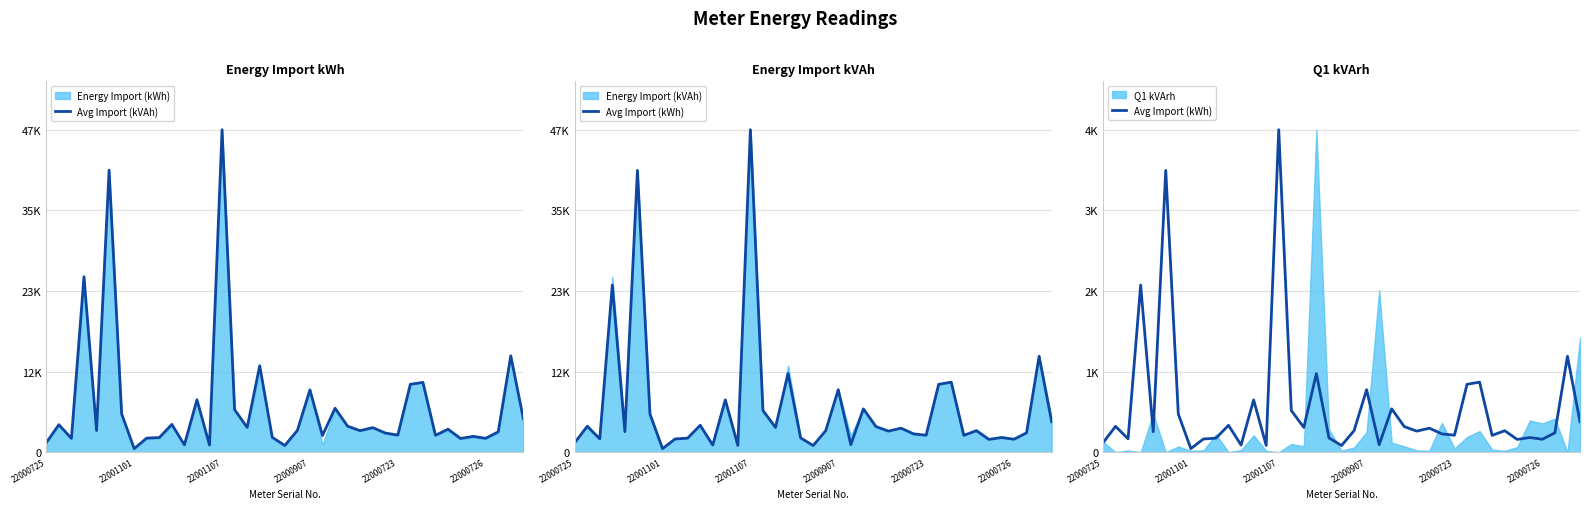

What is the value of the Avg Import (kWh) point at the 23rd from the left?

98.1